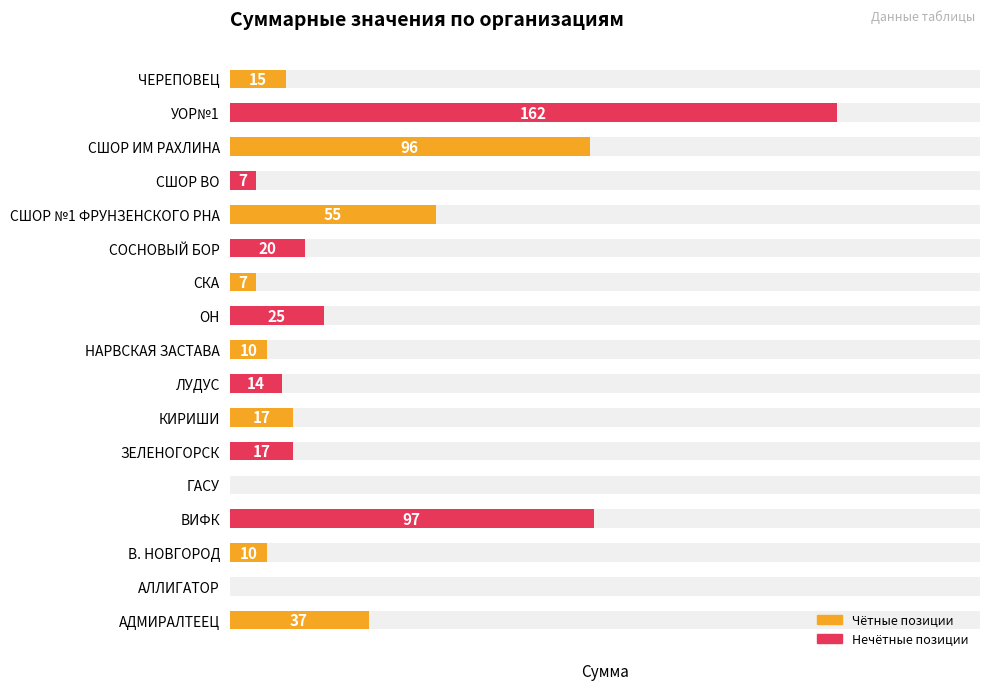

The value at СКА is 7. True or false?

True